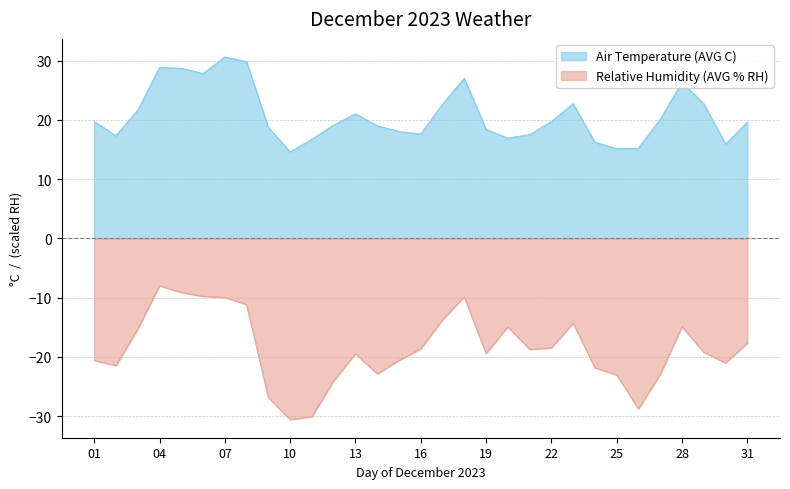

Rank the categories by Air Temperature (AVG C) value from highest to lowest.

07, 08, 04, 05, 06, 18, 28, 23, 29, 17, 03, 13, 27, 01, 22, 31, 12, 14, 09, 19, 15, 16, 21, 02, 20, 11, 24, 30, 26, 25, 10